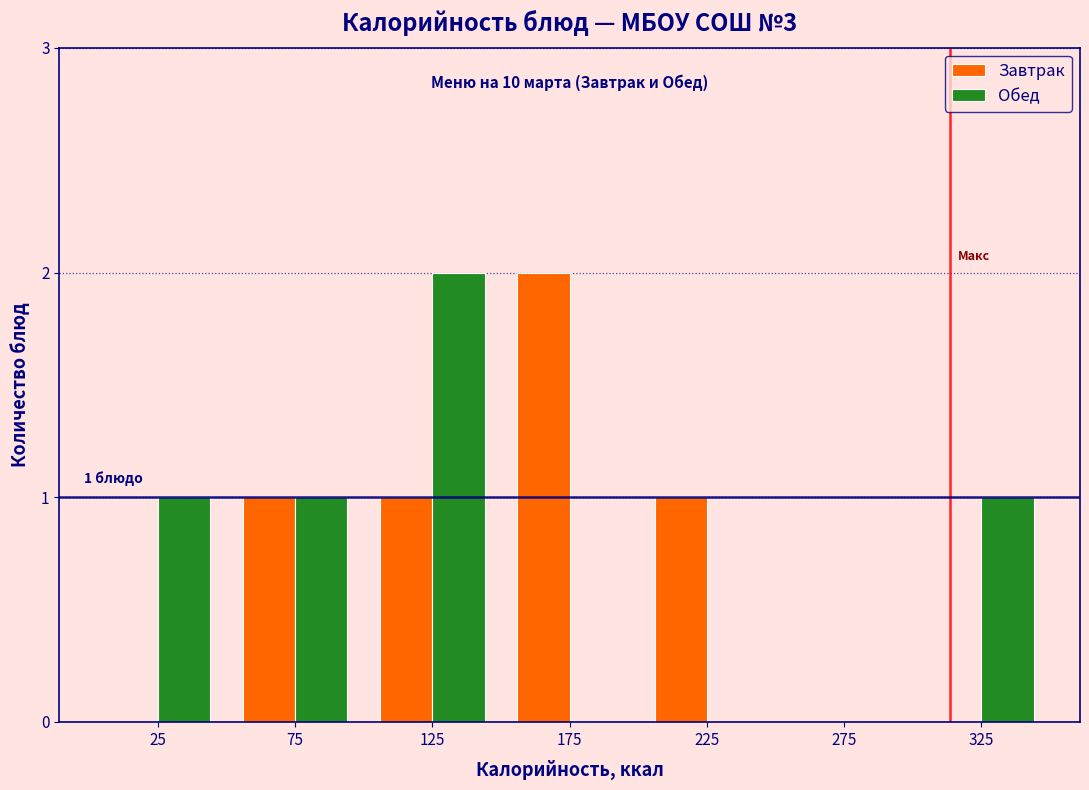

Reading left to right, list all the values displayed in this chart.

Завтрак: 25=0	75=1	125=1	175=2	225=1	275=0	325=0
Обед: 25=1	75=1	125=2	175=0	225=0	275=0	325=1